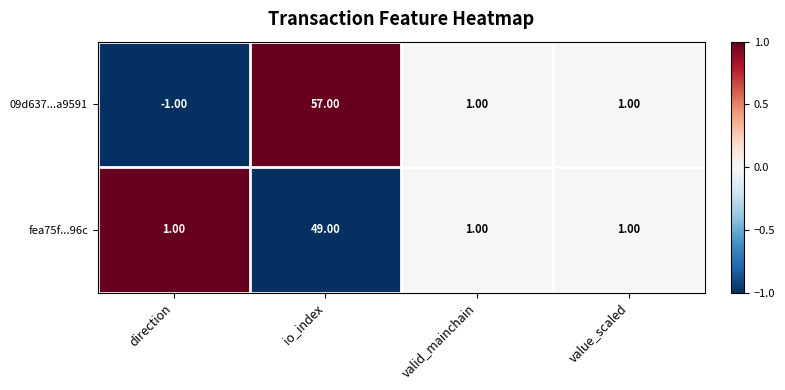

Which series has the largest total across all categories?

09d637...a9591